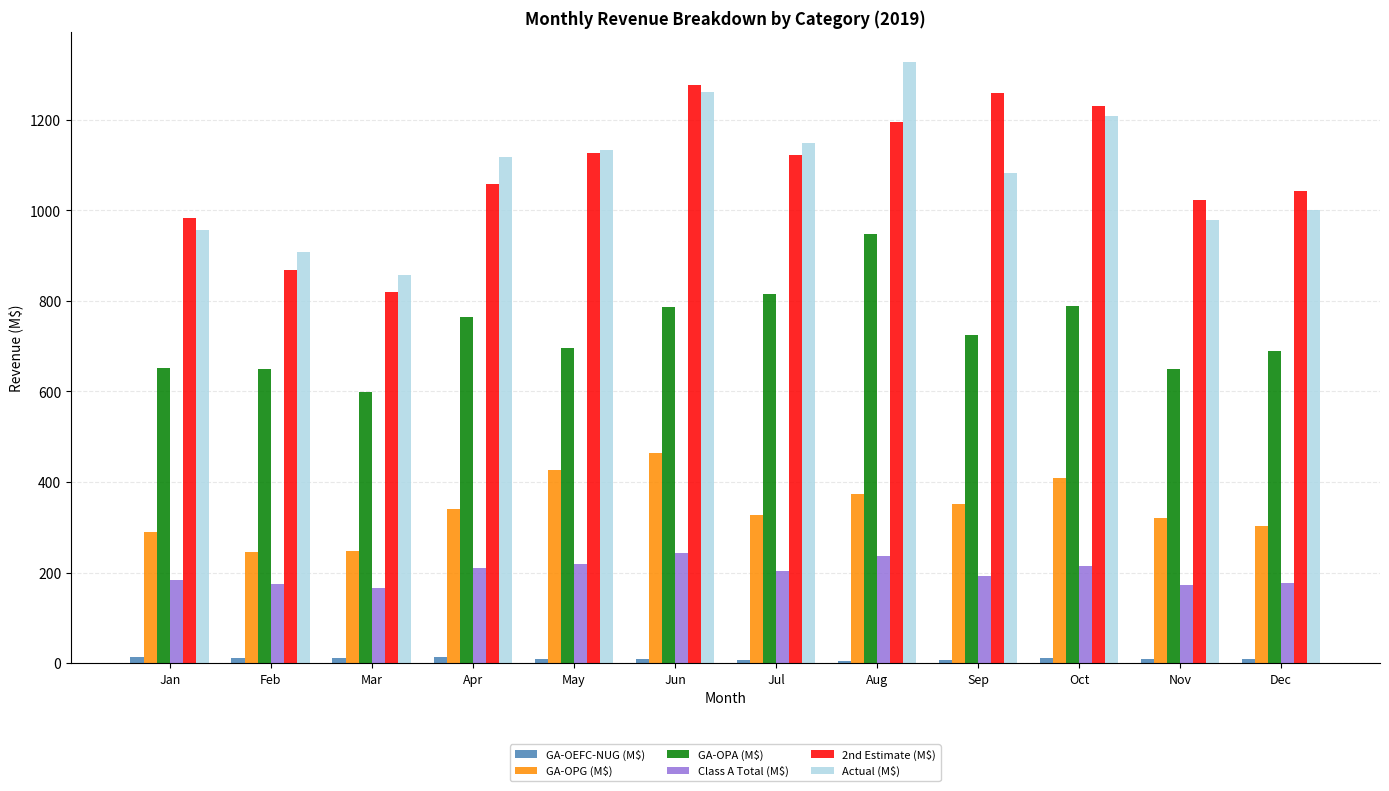

Which series changed the most between Jul and Dec?

Actual (M$)